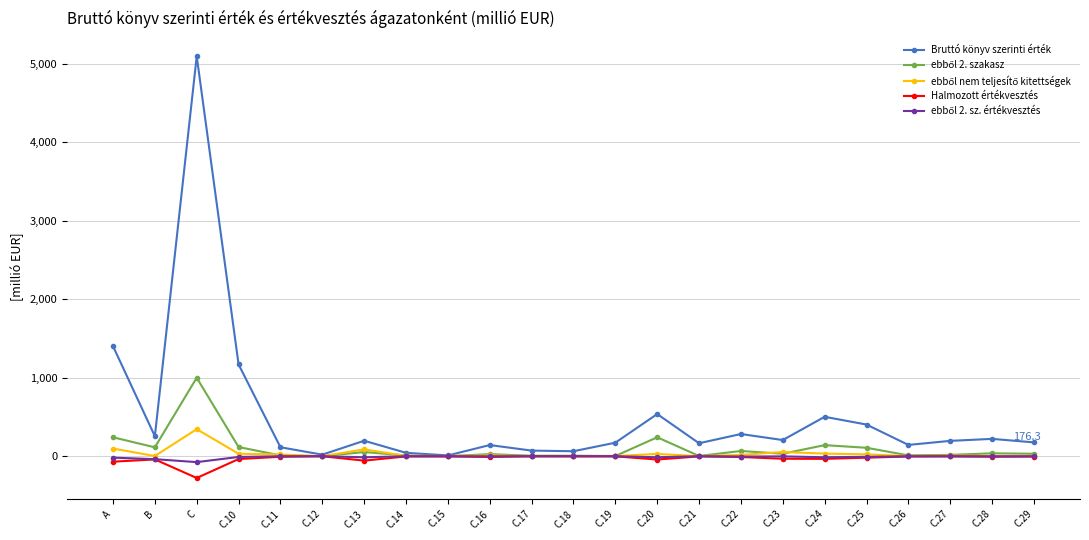

Which series has the largest total across all categories?

Bruttó könyv szerinti érték